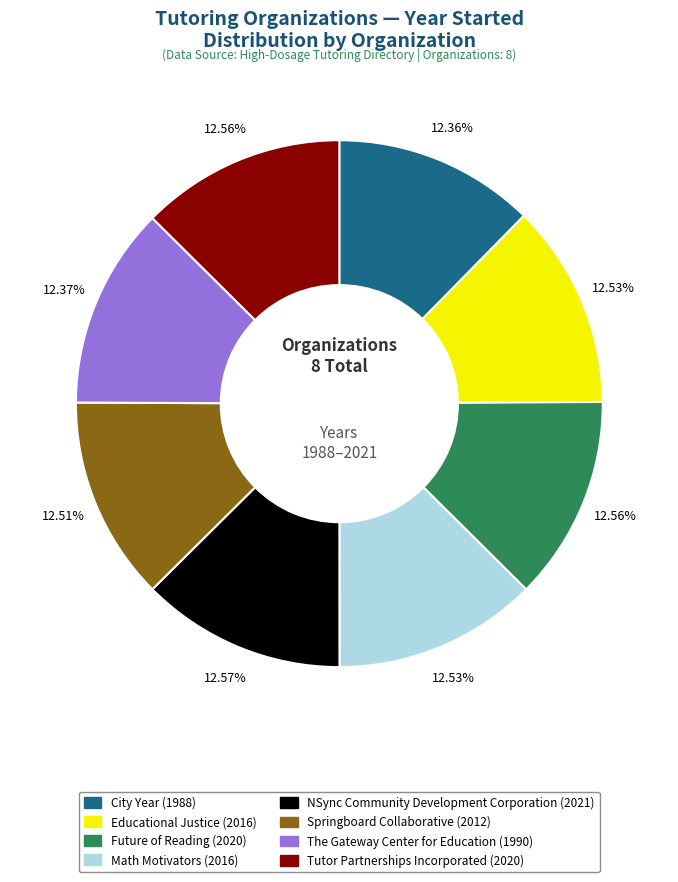

Is it true that The Gateway Center for Education is 12% of the pie?

True